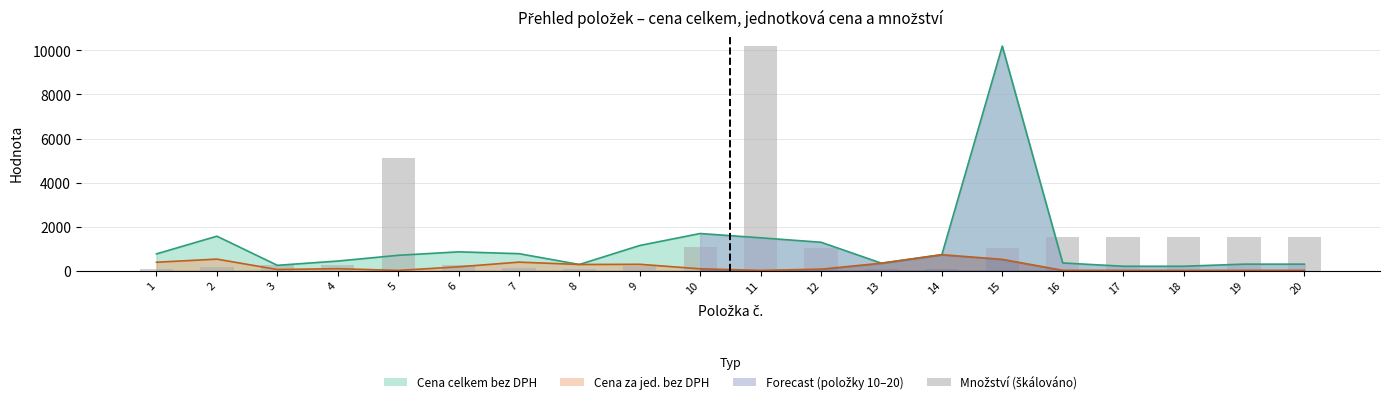

What is the change in value from 9 to 10?

+866.8